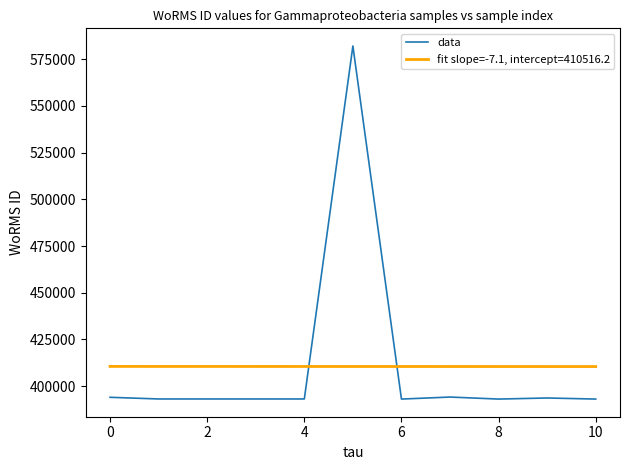

List the series in order of their peak value, highest first.

data, fit slope=-7.1, intercept=410516.2